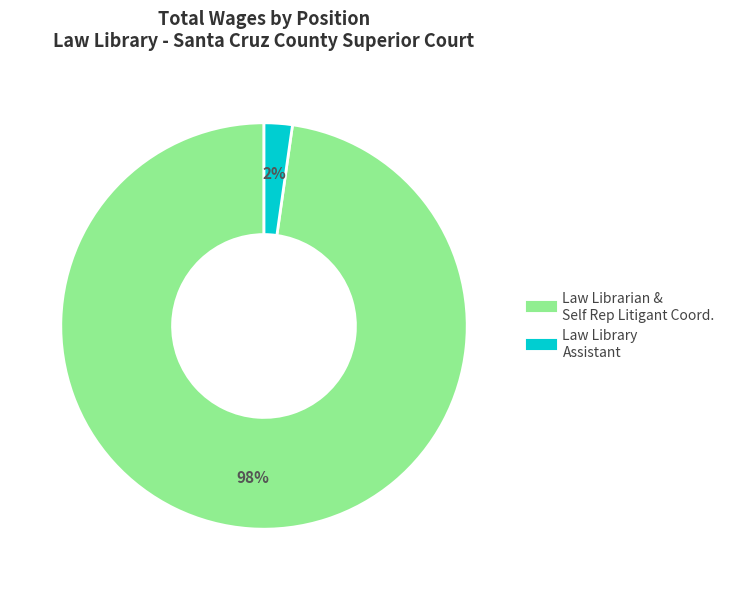

Is there any slice that represents more than half of the pie?

Yes